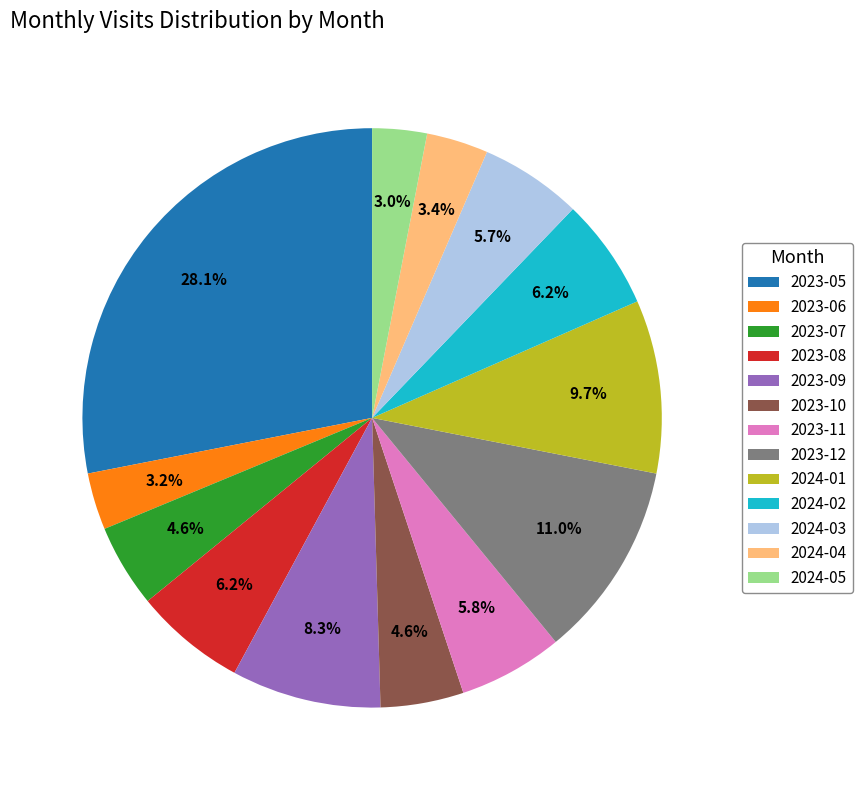

Is it true that 2024-05 is 3% of the pie?

True